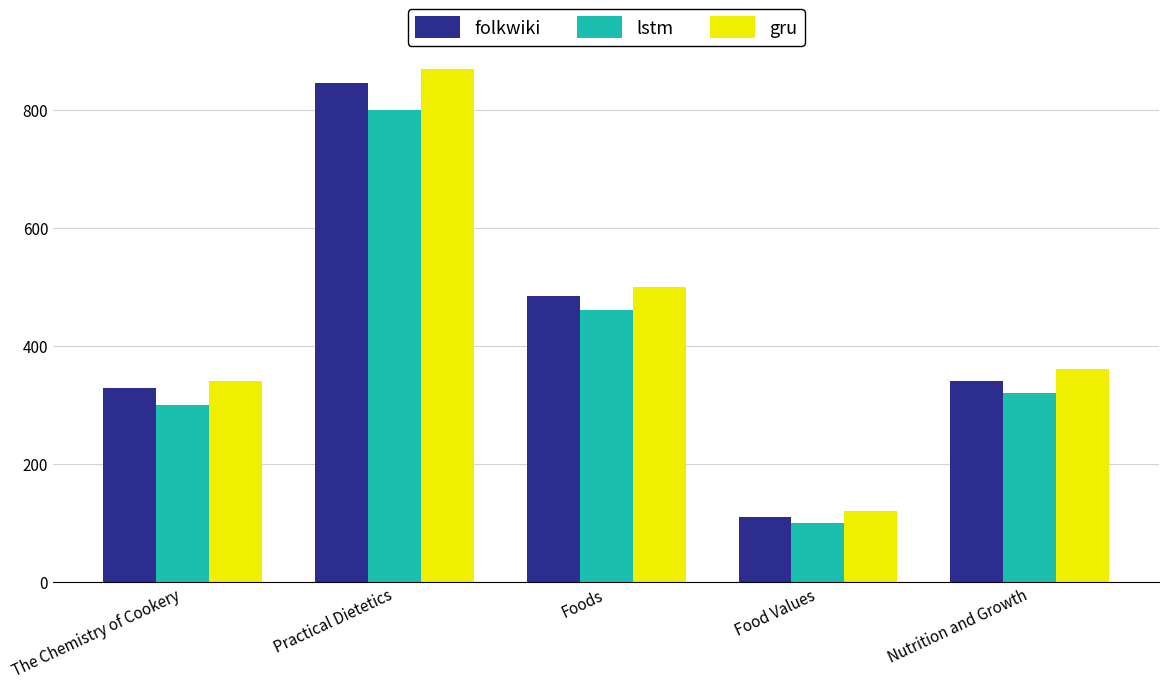

True or false: gru has a value of 360 at Nutrition and Growth.

True